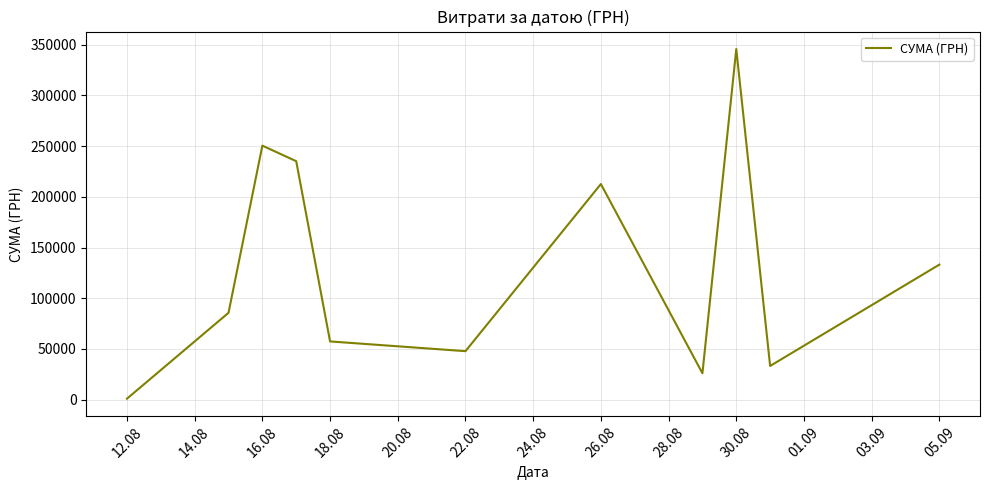

What is the greatest value displayed?

345687.3